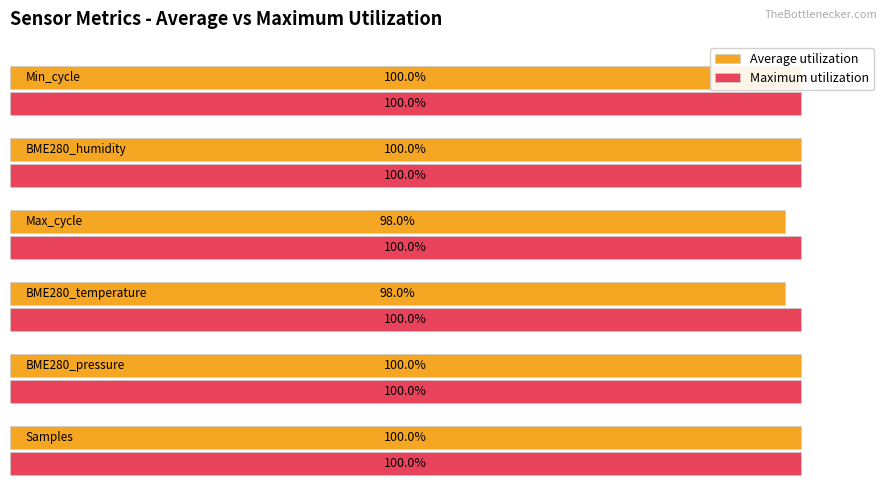

Are the bars horizontal?

Yes